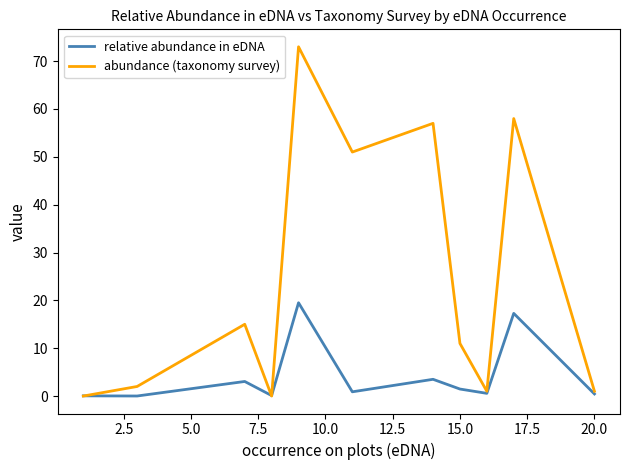

Which series has the largest total across all categories?

abundance (taxonomy survey)